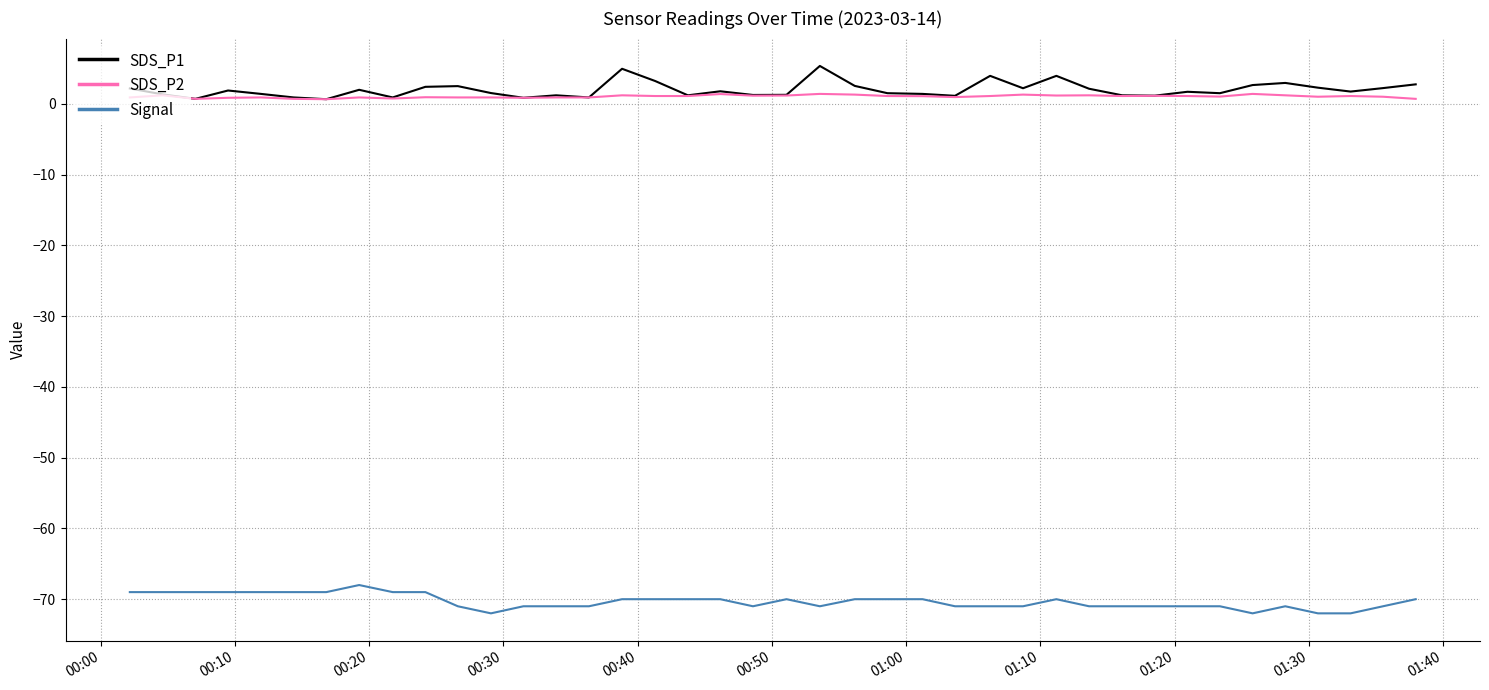

What is the maximum value for Signal?

-68.0